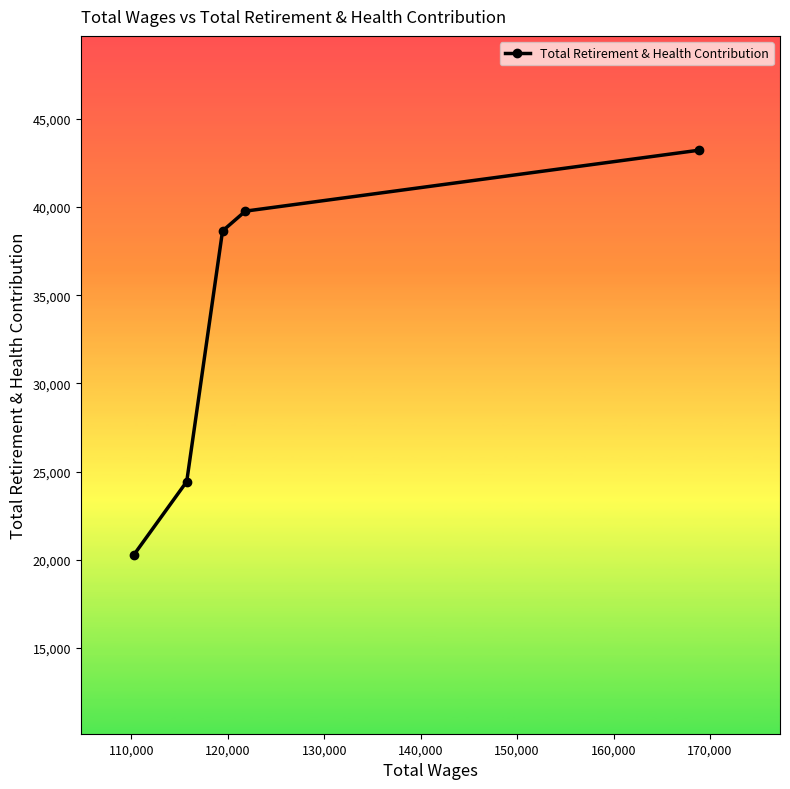

What is the maximum value shown in the chart?

43213